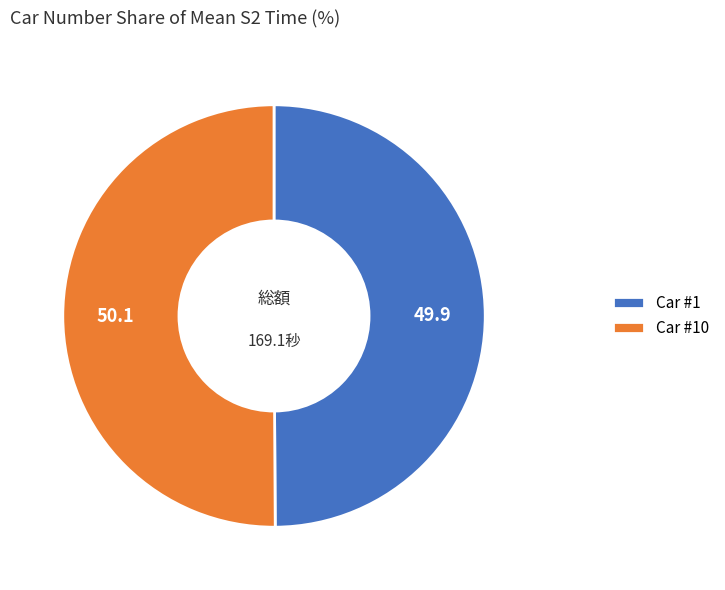

True or false: Car #10 accounts for 37% of the total.

False